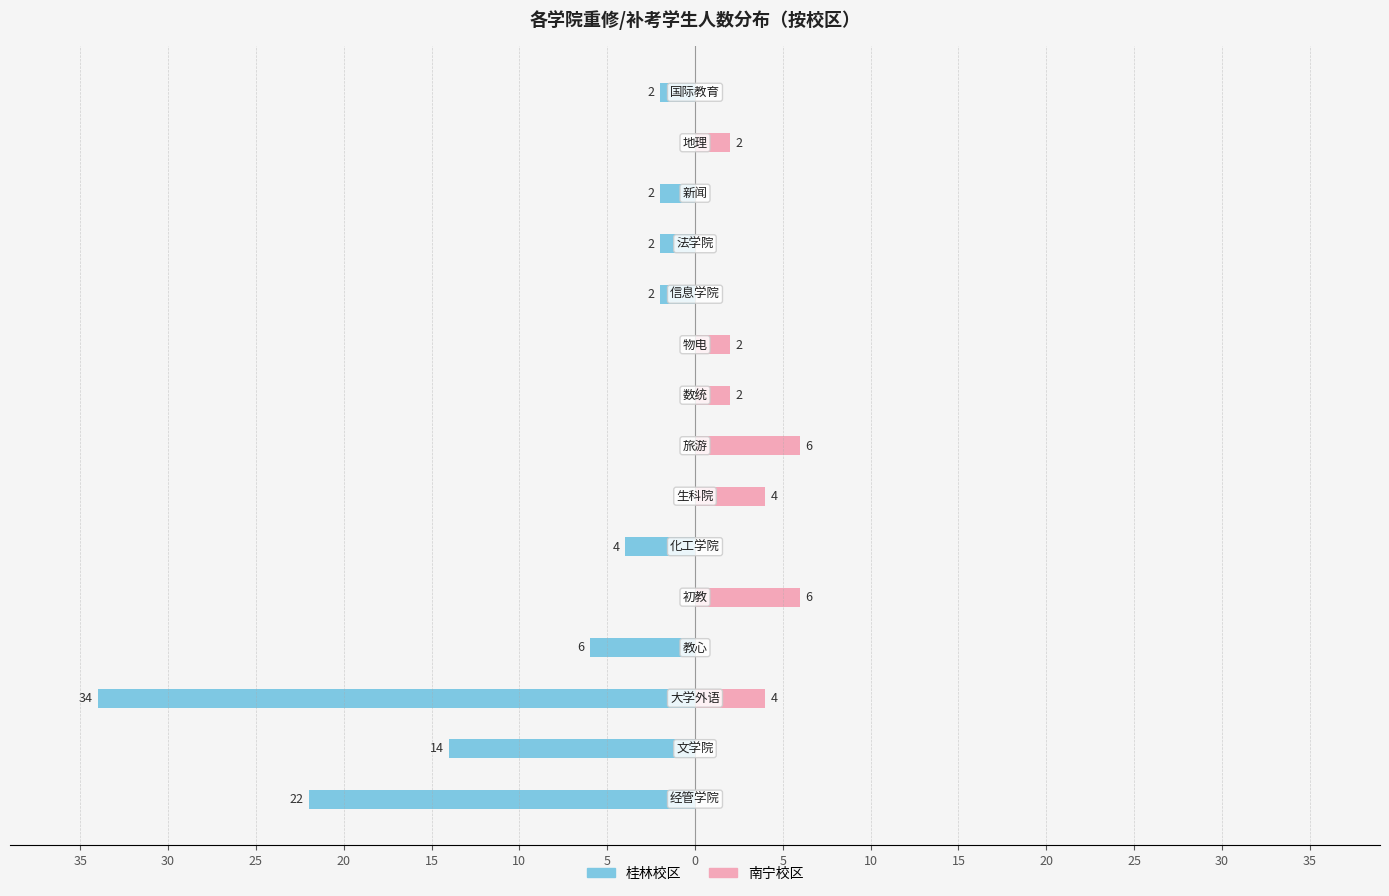

Is it true that 南宁校区 equals 4 at 20?

False